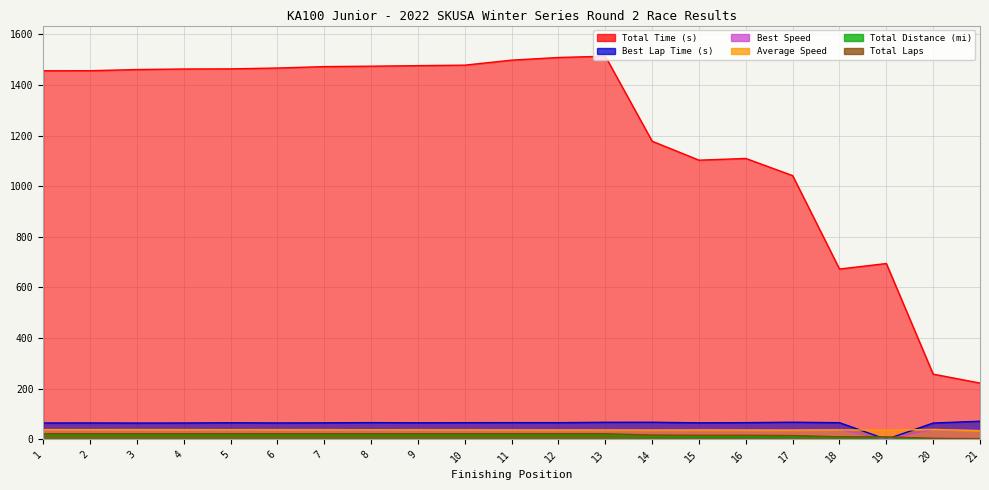

True or false: Best Lap Time (s) and Average Speed intersect in this chart.

True